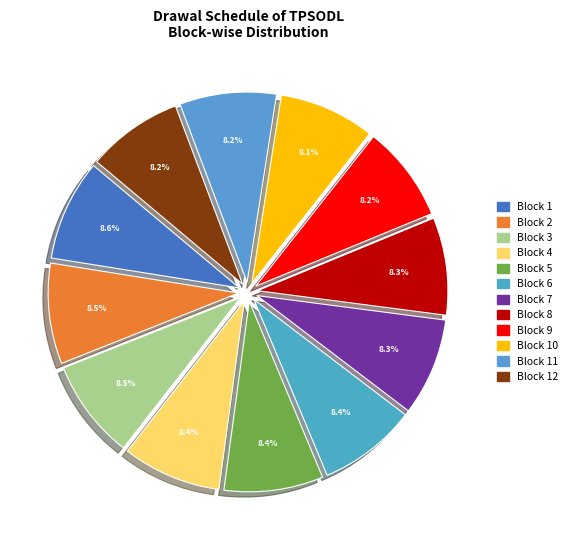

Does any single category account for the majority?

No